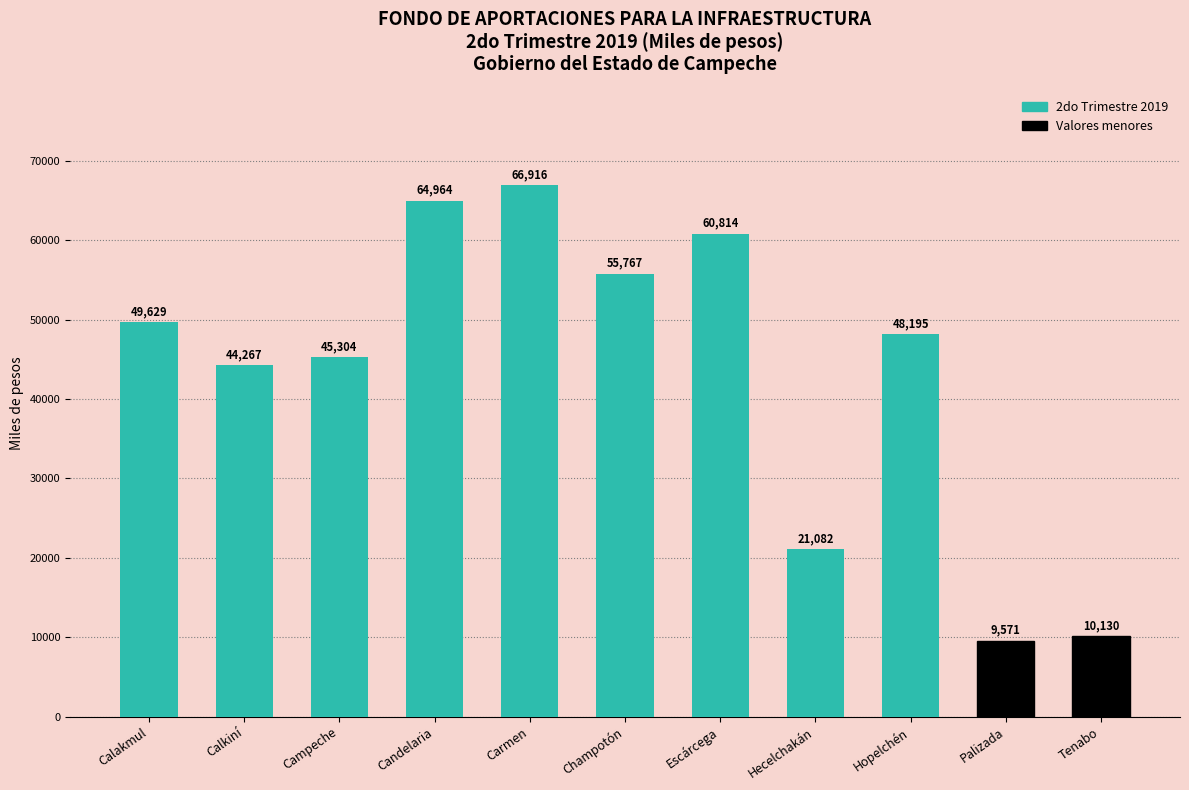

What position from the right is Calkiní?

10